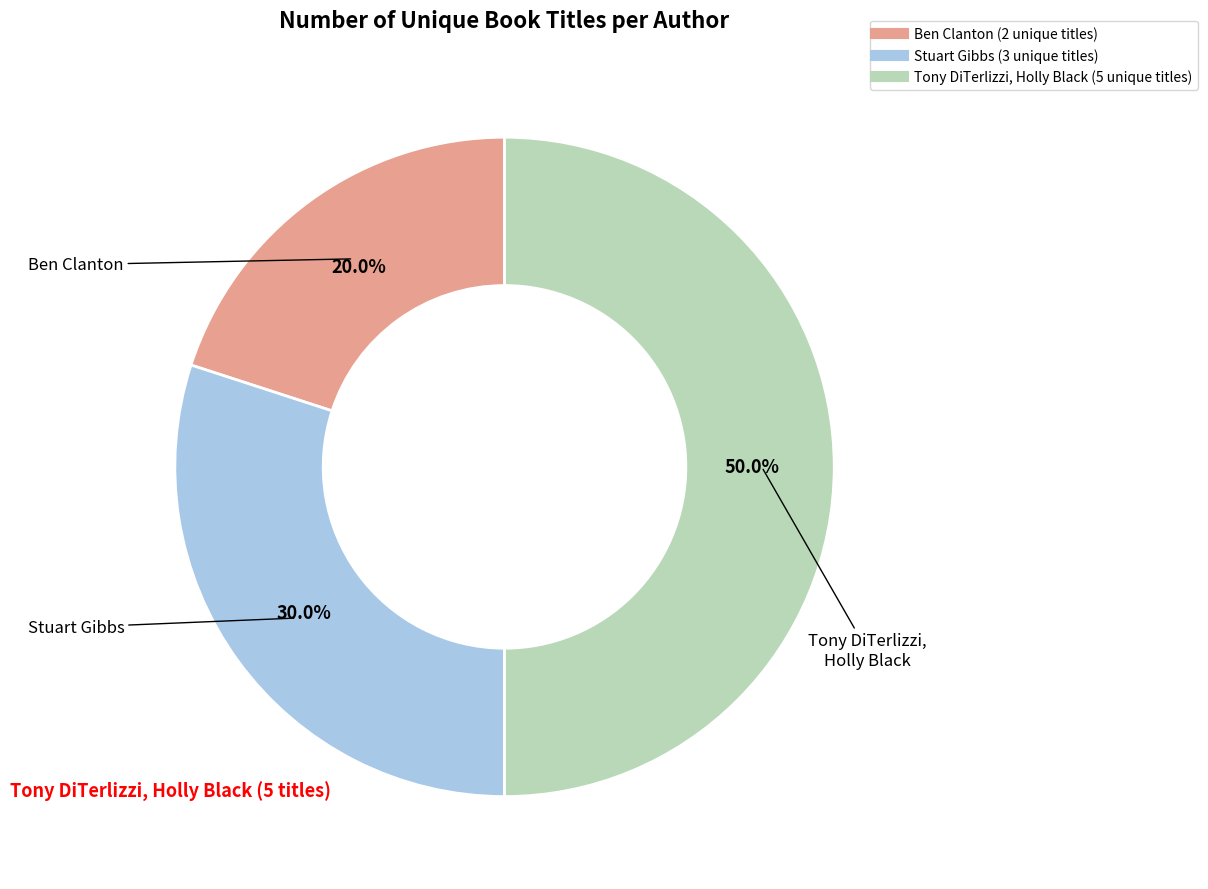

What is the smallest slice in the pie chart?

Ben Clanton